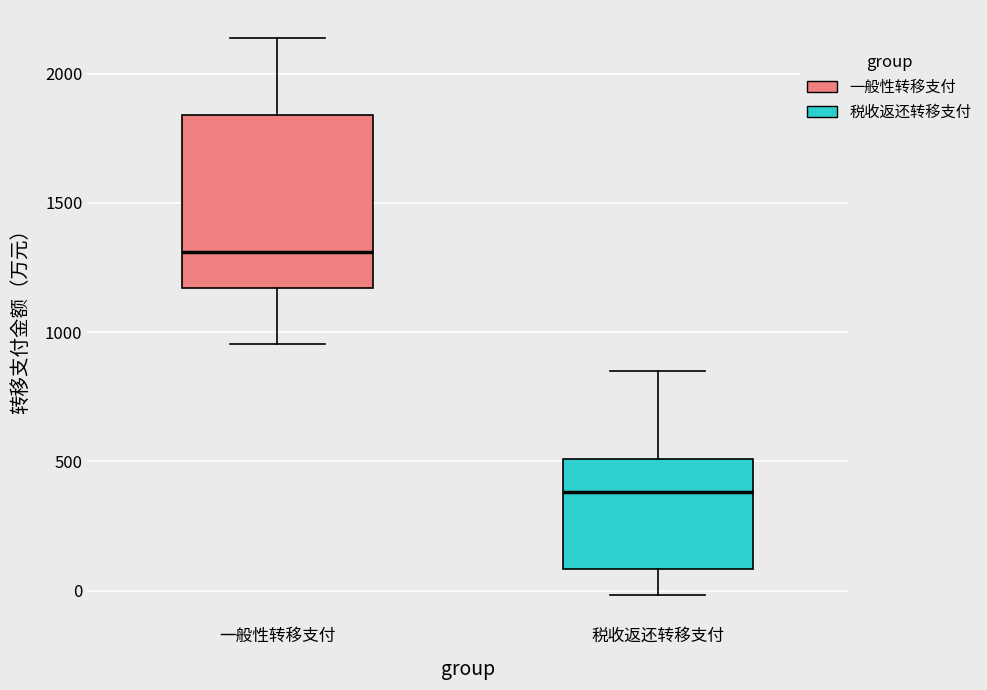

Reading left to right, transcribe this box plot: for each box, give where its median line is, the range the box spans, and where its two whiskers end, as read against the y-axis. The values are not printed on the chart, so give them approximately, as read against the axis.

一般性转移支付: median 1300, box 1150 to 1850, whiskers 950 to 2150
税收返还转移支付: median 400, box 100 to 500, whiskers 0 to 850